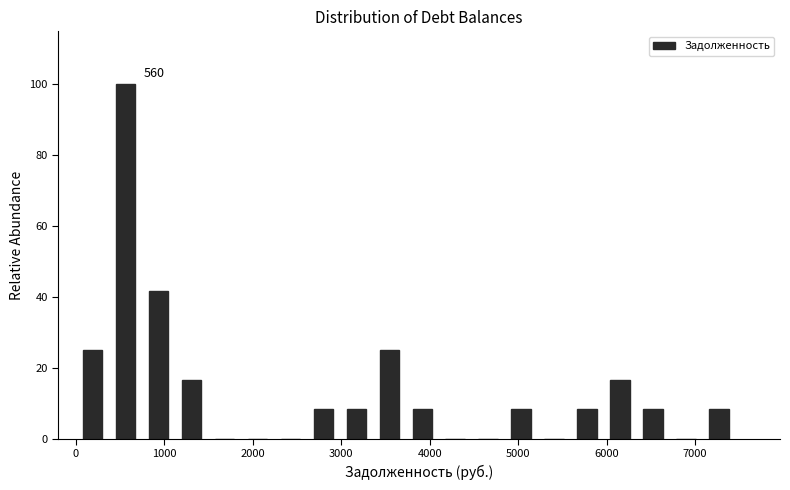

Around what value on the x-axis is the tallest bar? Give the approximate position of its centre, as read against the axis.

600